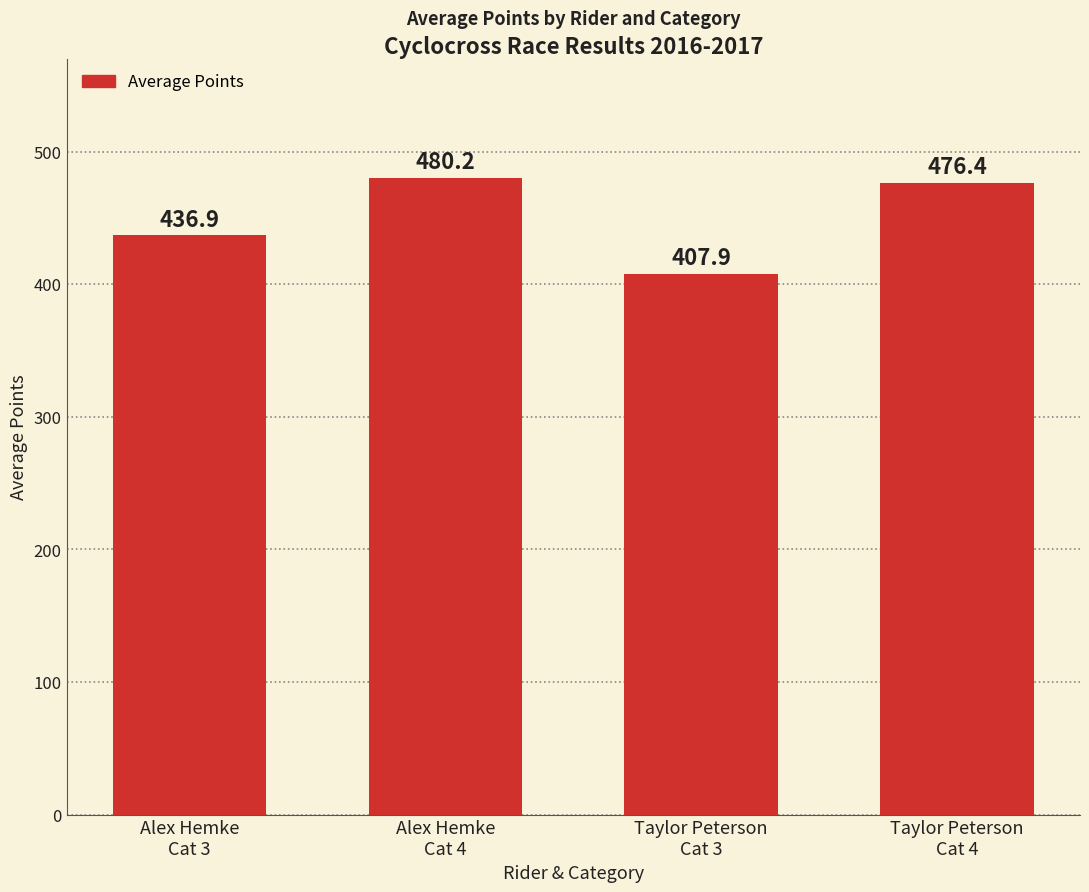

Are the bars grouped side by side (vs. stacked)?

No